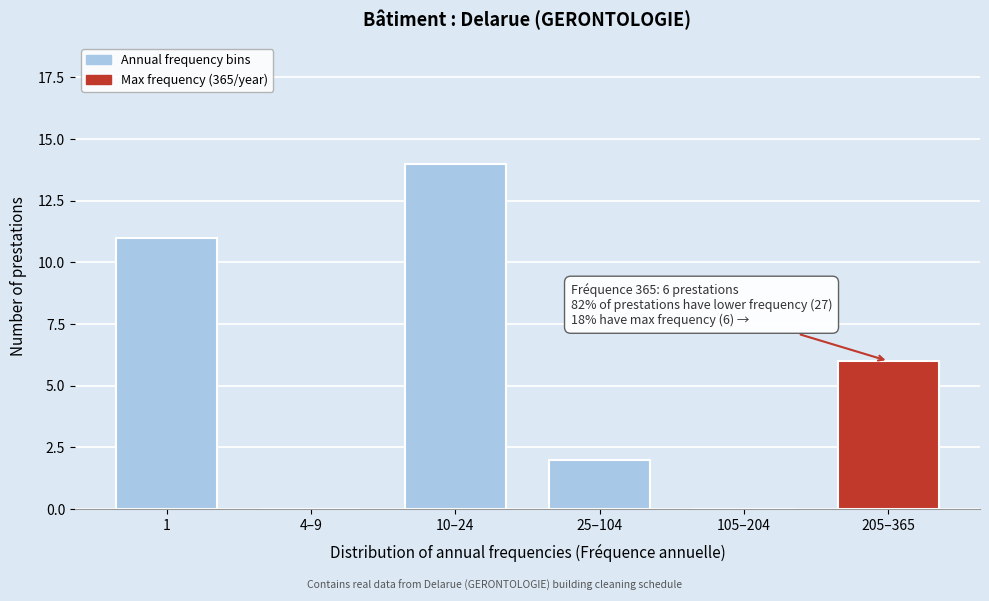

Reading left to right, list all the values displayed in this chart.

1=11	4–9=0	10–24=14	25–104=2	105–204=0	205–365=6